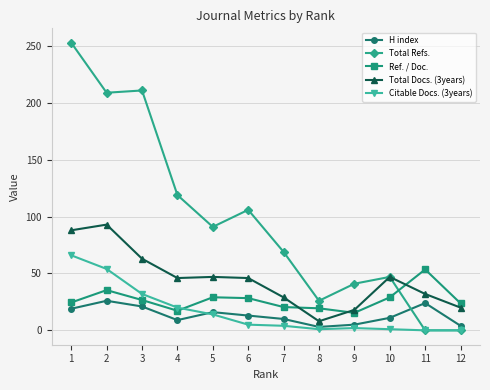

List the series in order of their peak value, lowest first.

H index, Ref. / Doc., Citable Docs. (3years), Total Docs. (3years), Total Refs.